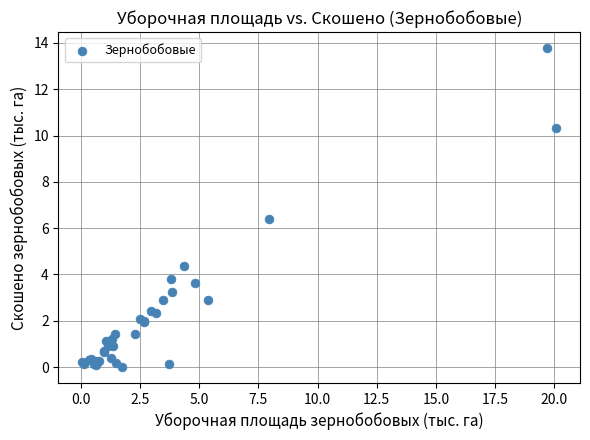

What Y value in the scatter plot is closest to 6?

6.4